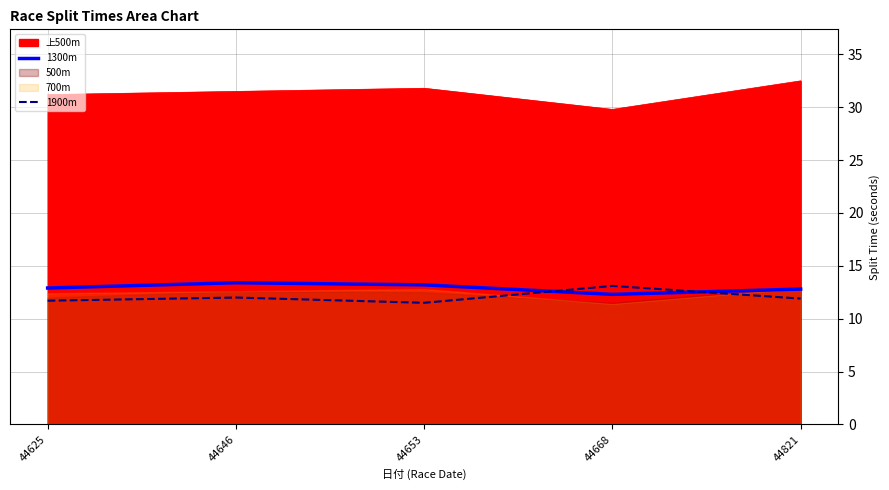

What is the average value of the 1300m series?

12.9